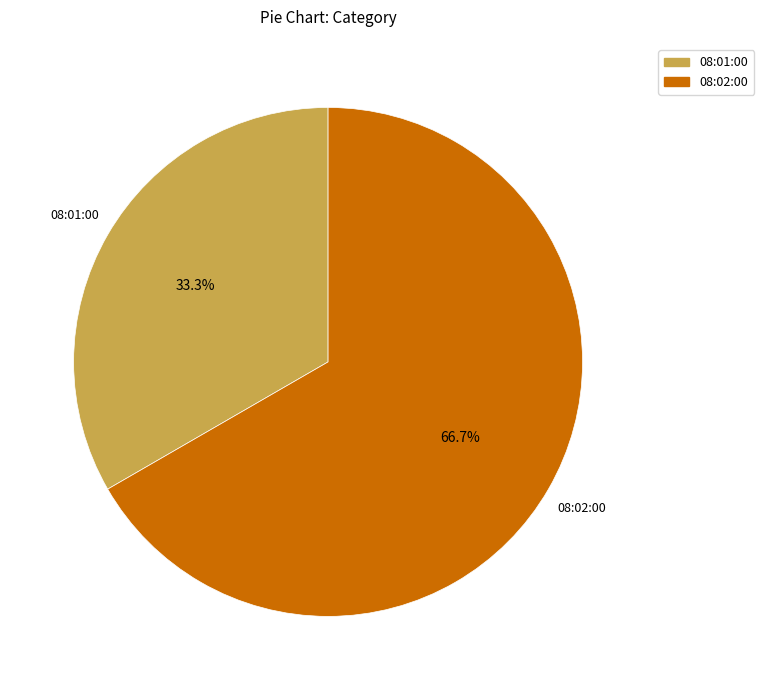

Which slice represents more than half of the pie?

08:02:00